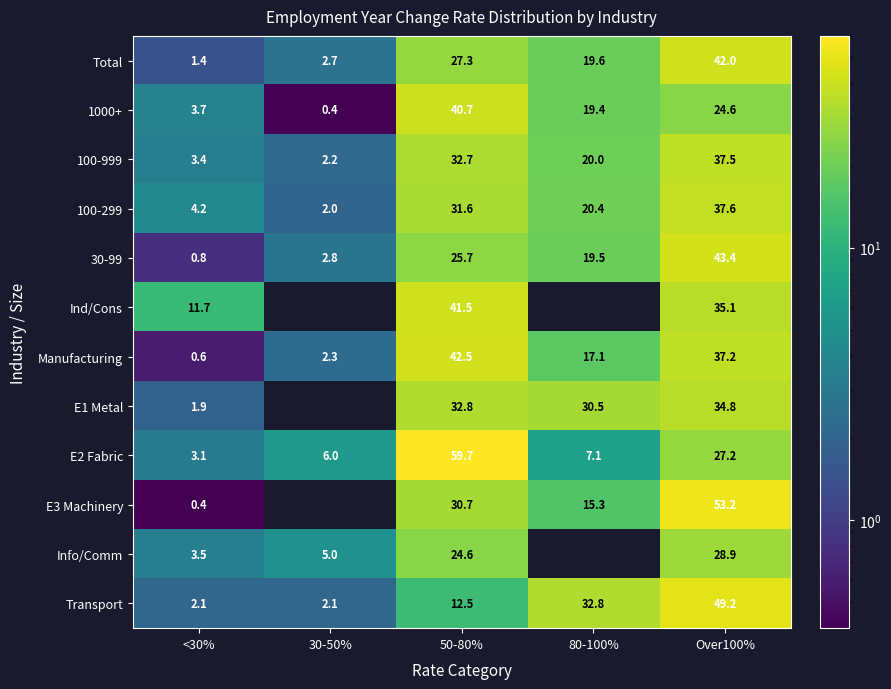

What is the difference between the maximum and second lowest values in the E2 Fabric series?

53.7